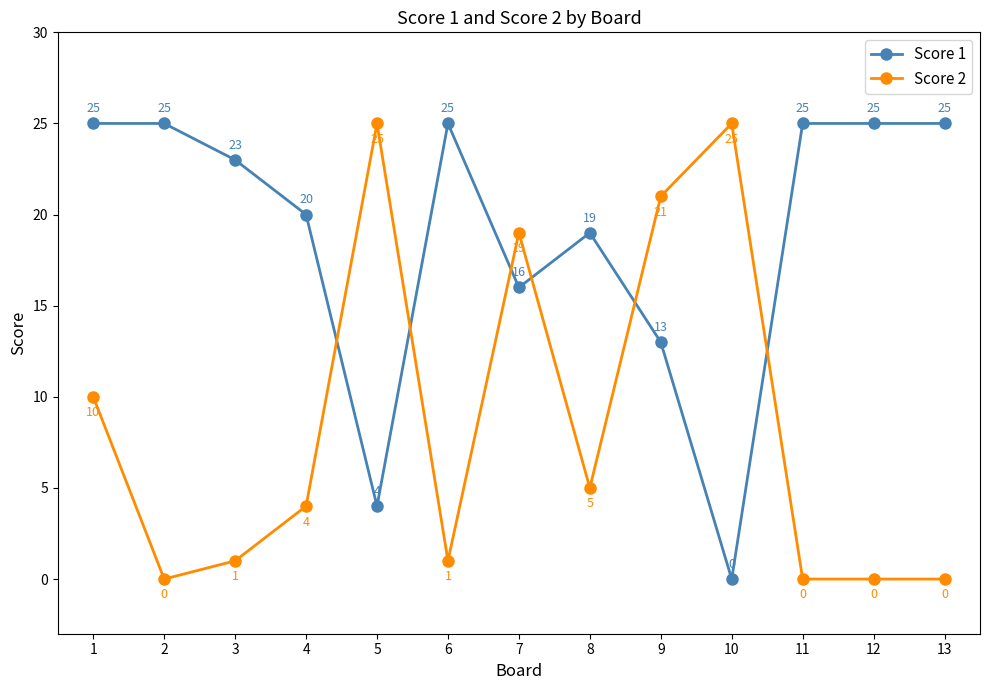

Reading right to left, transcribe all the data shown in this chart.

Score 1: 13=25	12=25	11=25	10=0	9=13	8=19	7=16	6=25	5=4	4=20	3=23	2=25	1=25
Score 2: 13=0	12=0	11=0	10=25	9=21	8=5	7=19	6=1	5=25	4=4	3=1	2=0	1=10